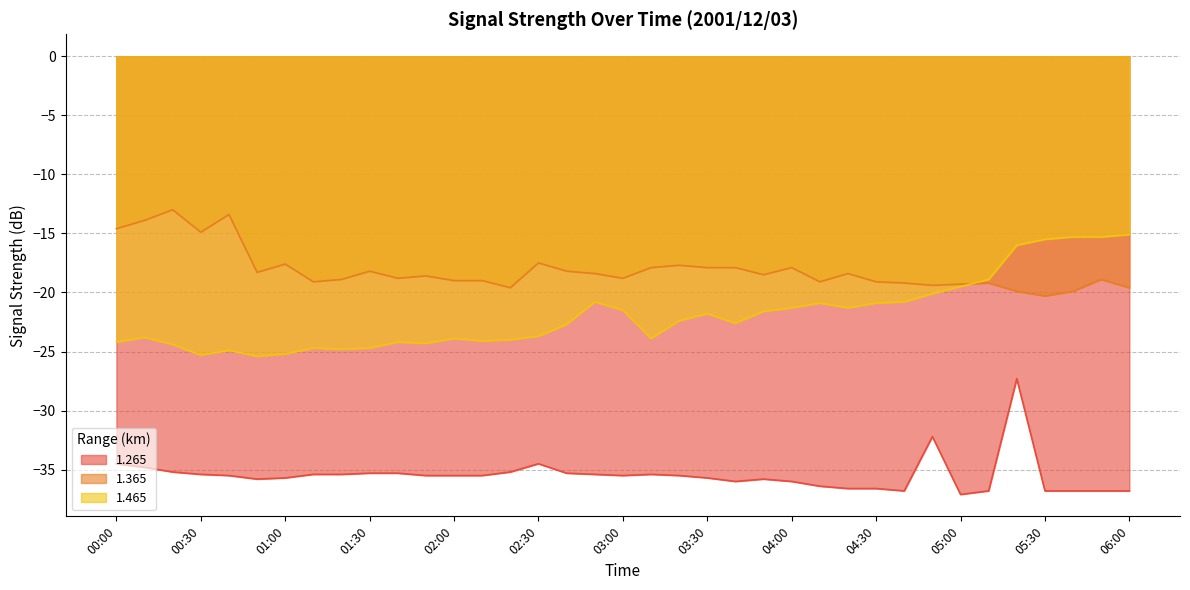

Is it true that 1.265 equals -20.1 at 04:20?

False